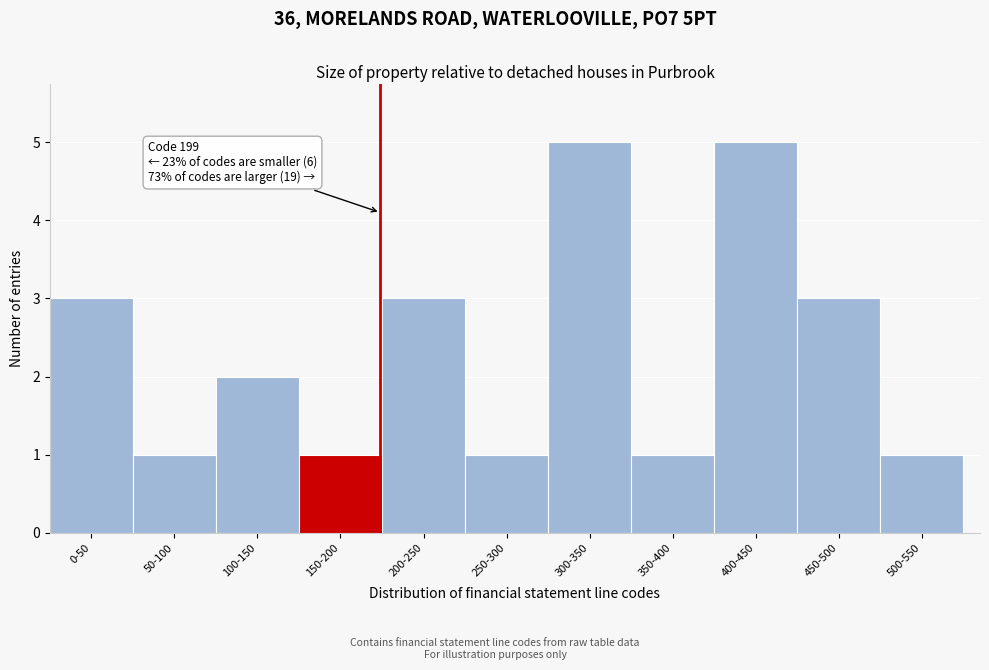

Reading right to left, extract all data points from this chart.

500-550=1	450-500=3	400-450=5	350-400=1	300-350=5	250-300=1	200-250=3	150-200=1	100-150=2	50-100=1	0-50=3